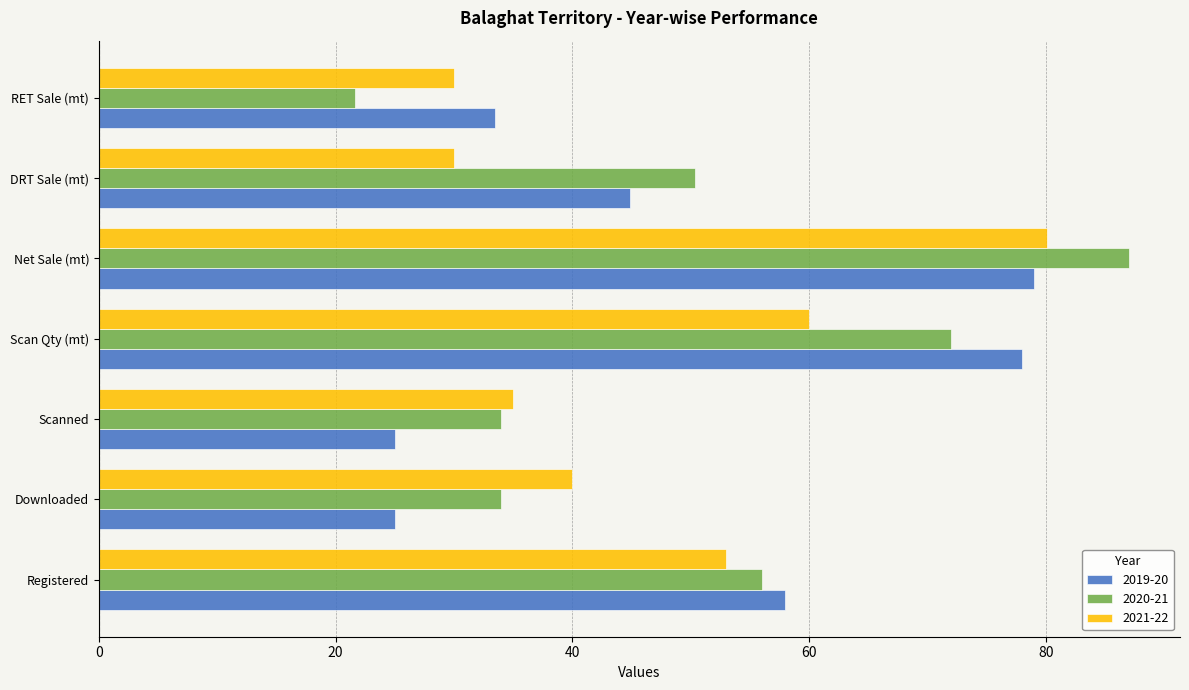

Rank the series by their maximum value, from highest to lowest.

2020-21, 2021-22, 2019-20